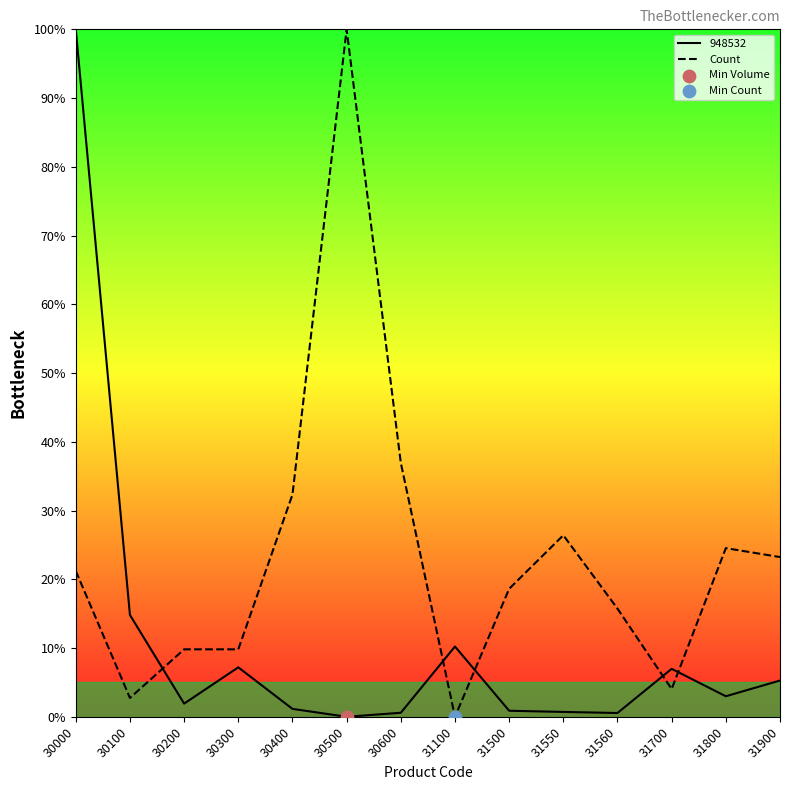

Which series changed the most between 30300 and 31900?

Count